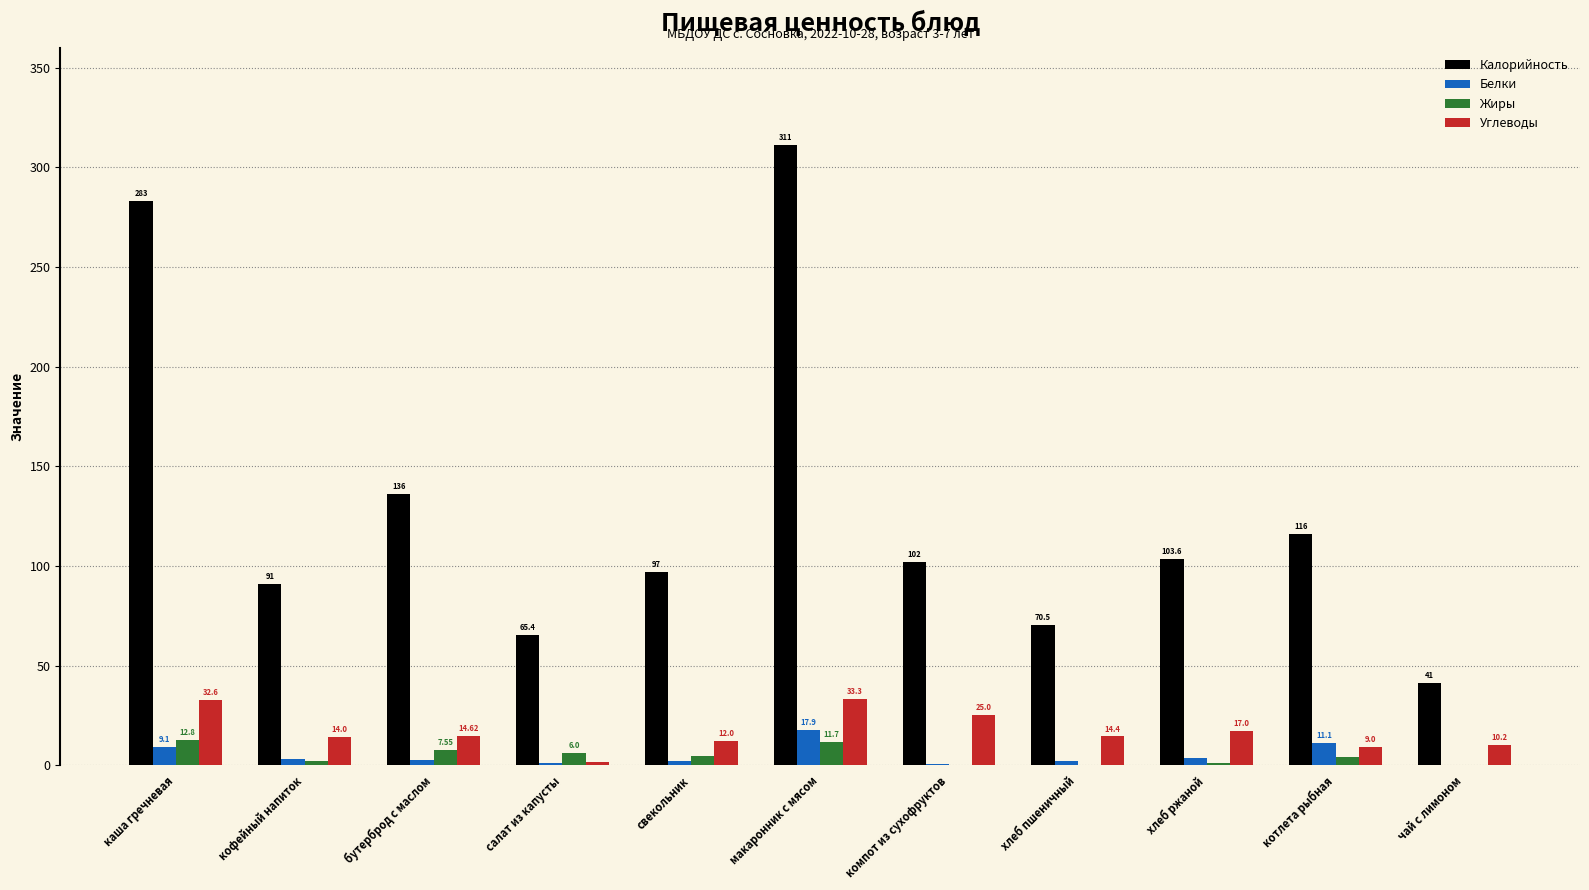

How many data points in Жиры are above 3?

6